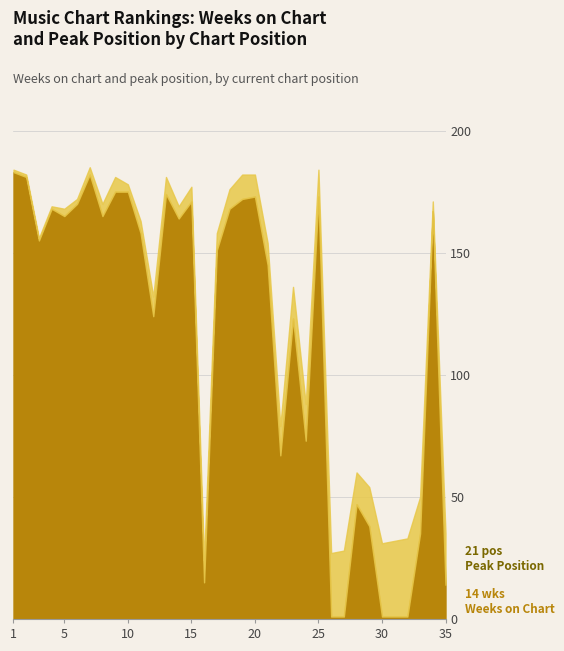

Does the chart have visible grid lines?

Yes